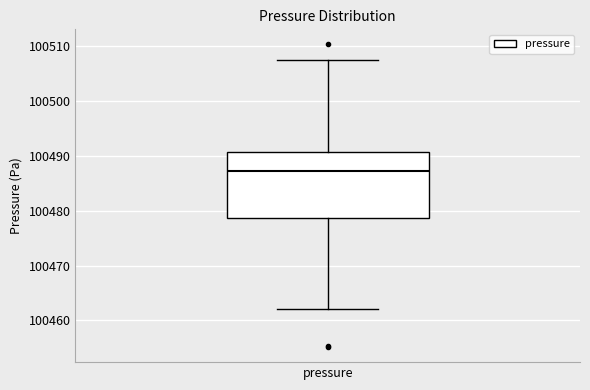

Read this box plot against the y-axis: the position of the median line, the range covered by the box, and the ends of both whiskers. The values are not printed on the chart, so give them approximately, as read against the axis.

median 100487, box 100479 to 100491, whiskers 100462 to 100507